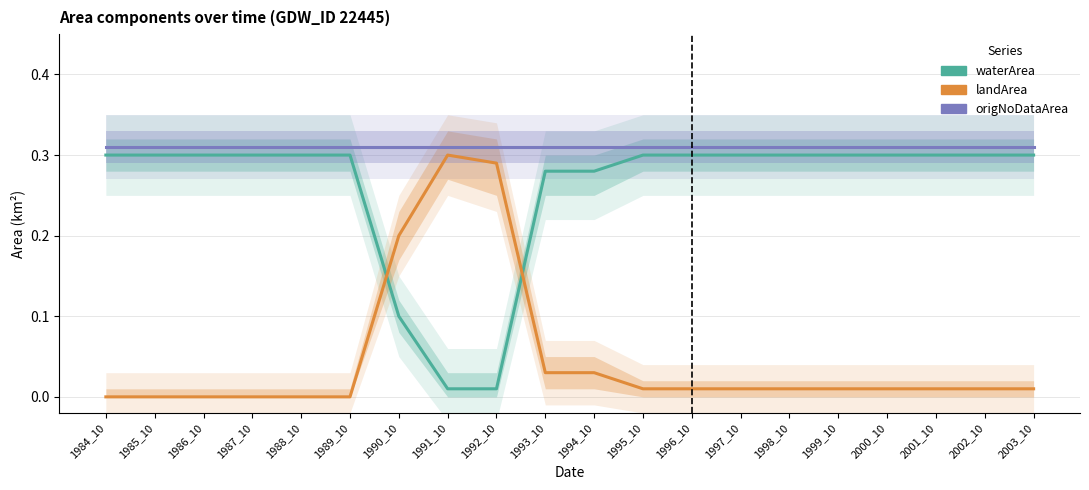

List the series in order of their overall mean, lowest first.

landArea, waterArea, origNoDataArea